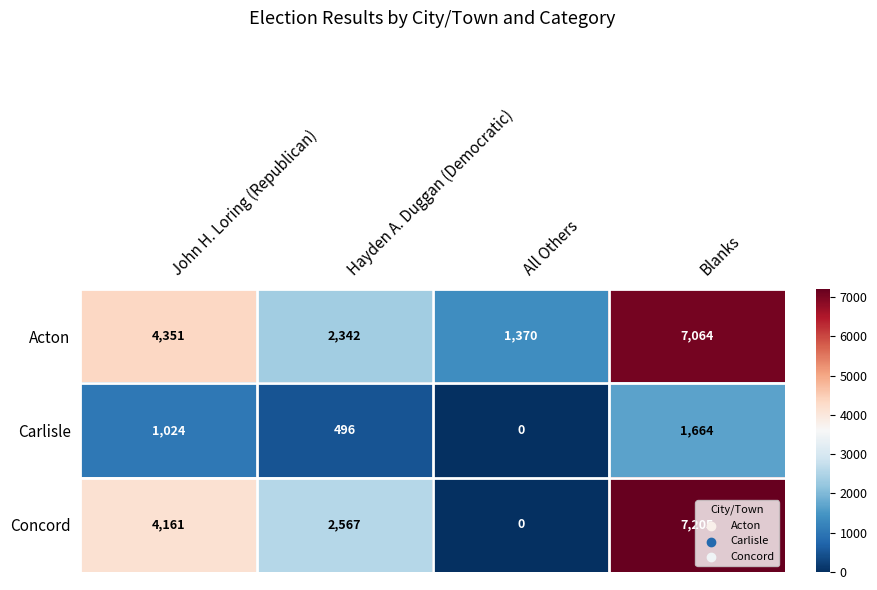

How many categories are shown in the chart?

4